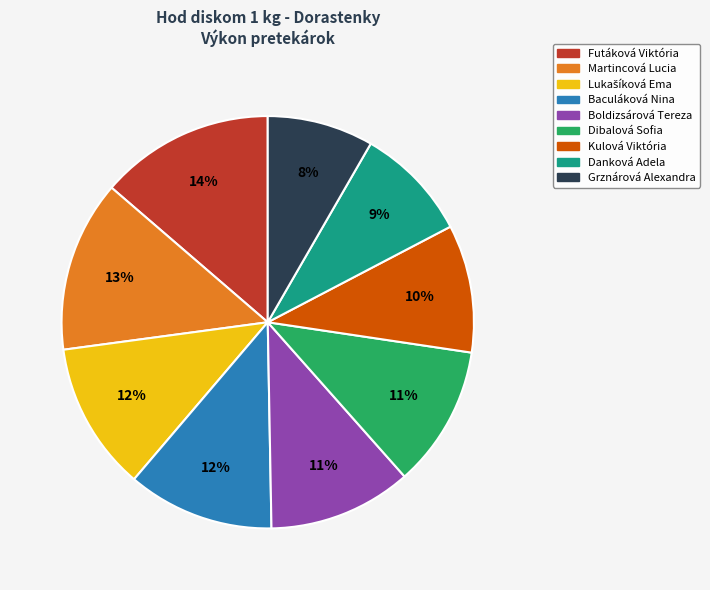

Combined, do Martincová Lucia and Kulová Viktória account for over 50%?

No